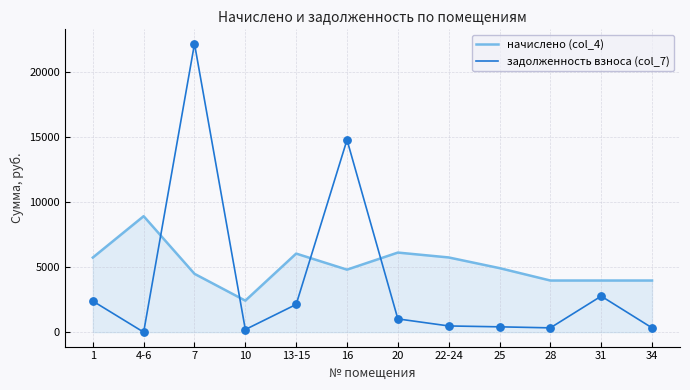

What are all the series names shown in the legend?

начислено (col_4), задолженность взноса (col_7)